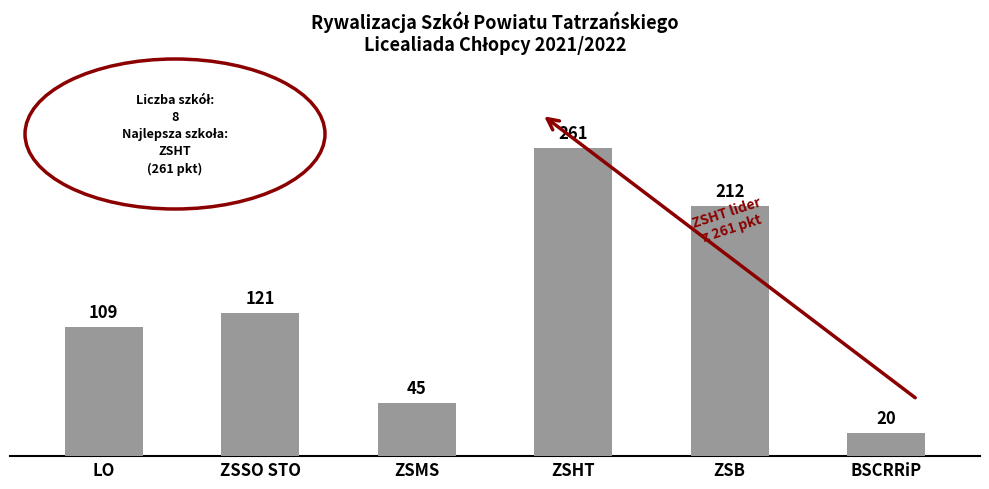

Reading left to right, extract all data points from this chart.

109	121	45	261	212	20